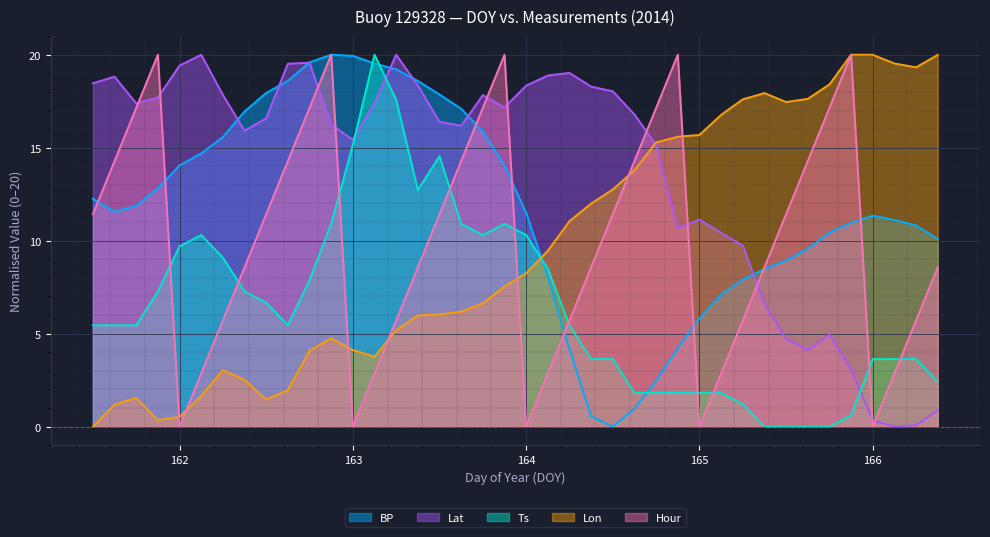

Rank the series at 165.75 from lowest to highest value.

Ts, Lat, BP, Hour, Lon